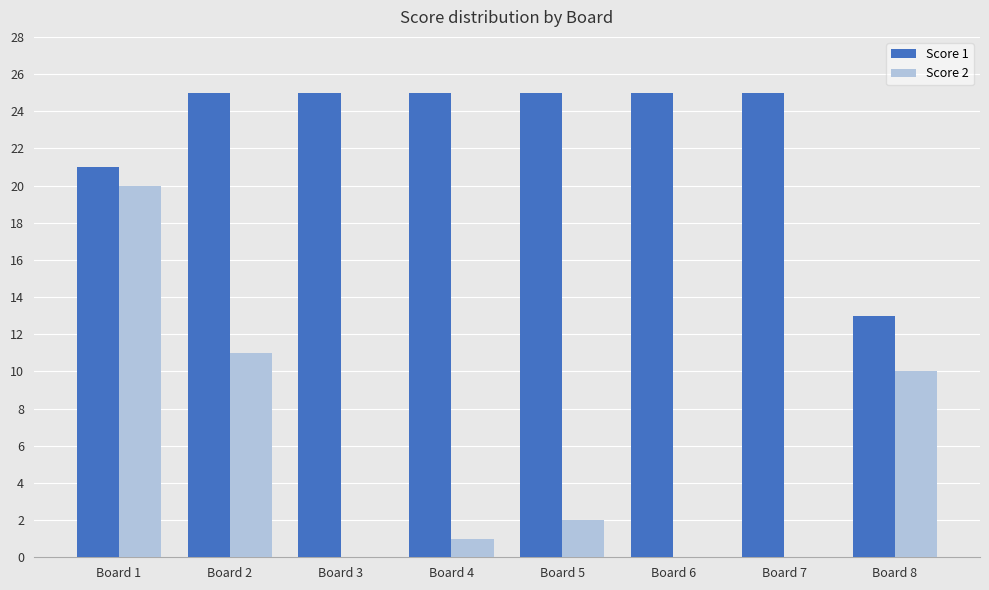

What is the total value across all series at Board 2?

36